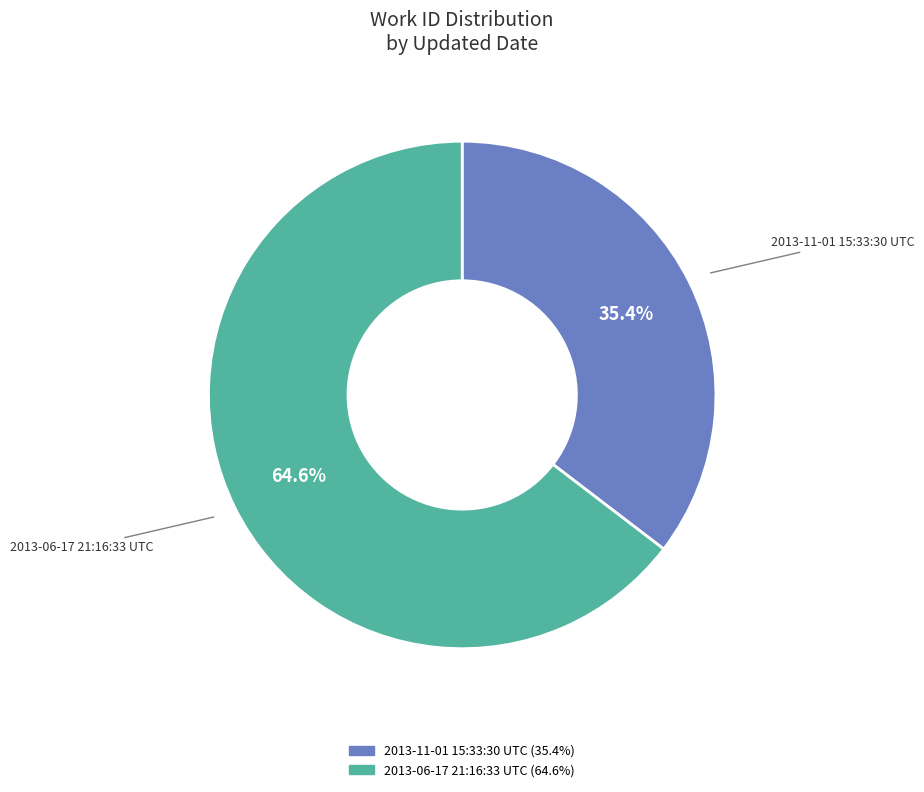

Does any single category account for the majority?

Yes